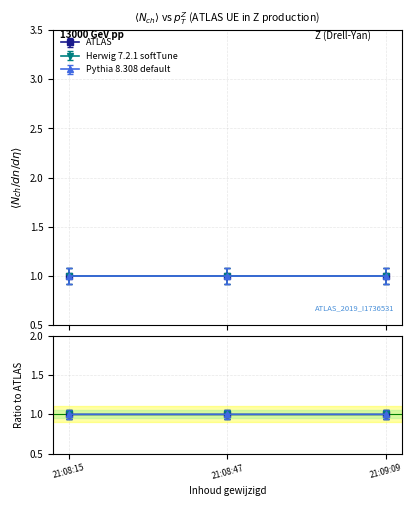

At how many categories does at least one series exceed 0?

3